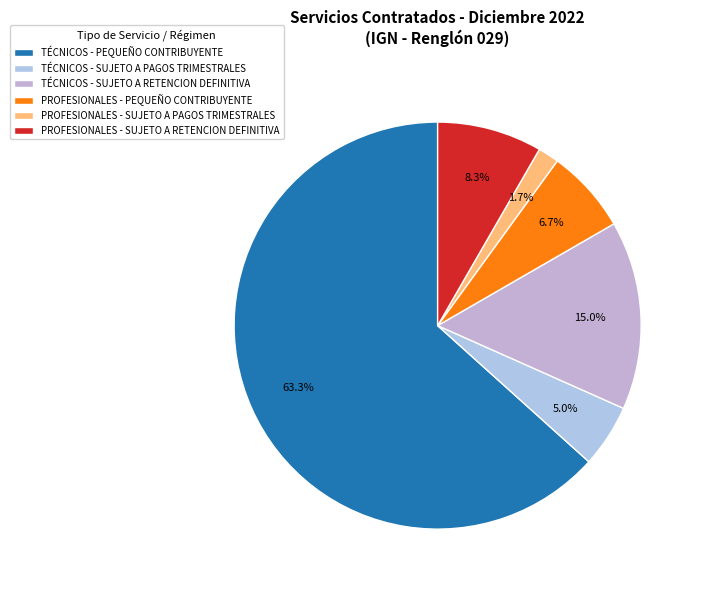

How many segments does this pie chart have?

6